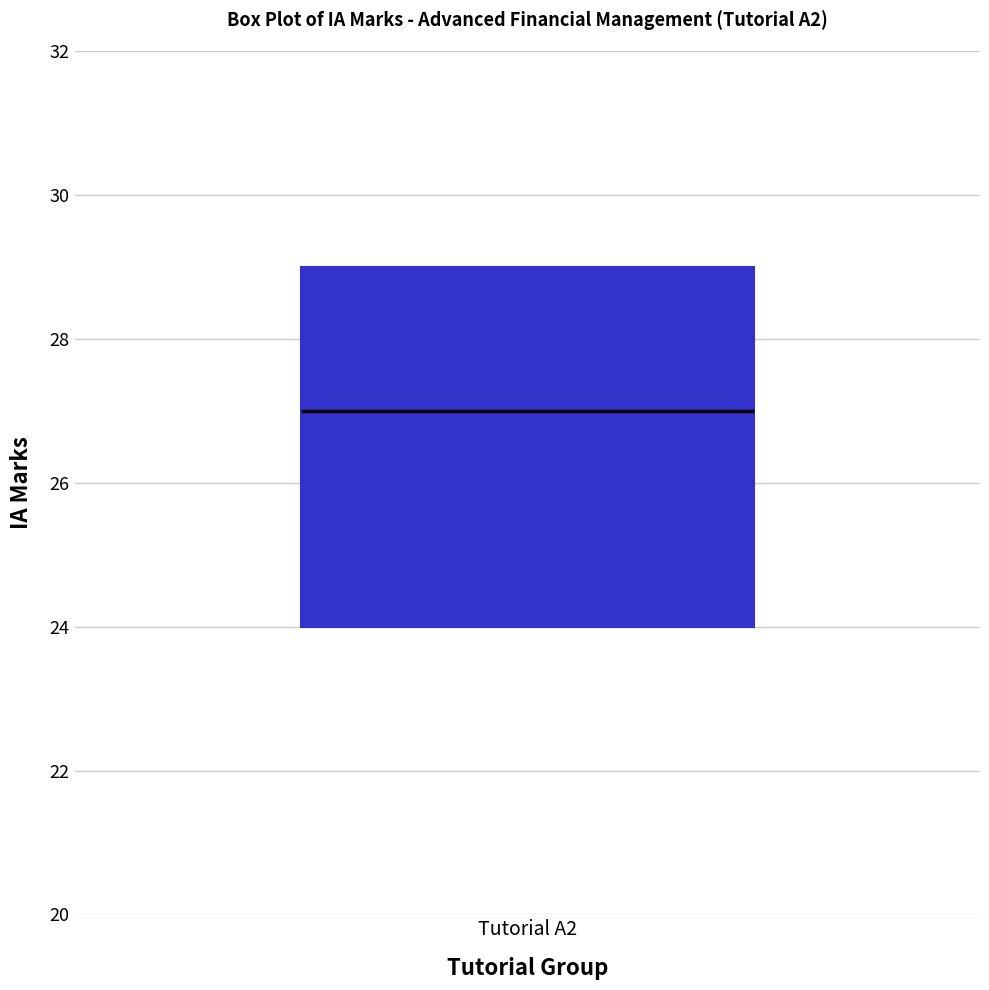

Transcribe this box plot: give where the median line is, the range the box spans, and where the two whiskers end, as read against the y-axis. The values are not printed on the chart, so give them approximately, as read against the axis.

median 27, box 24 to 29, whiskers 24 to 29